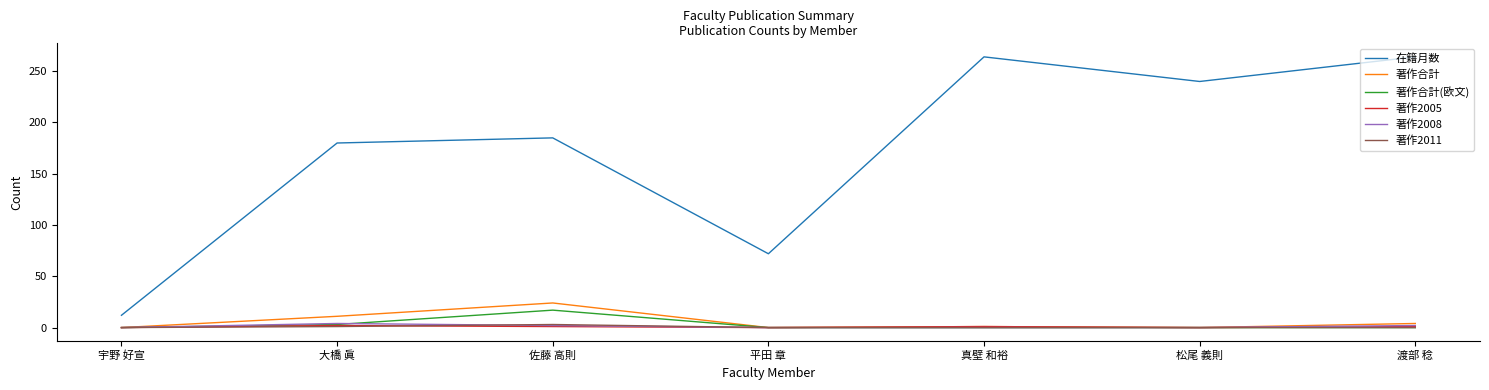

True or false: 著作合計(欧文) and 在籍月数 intersect in this chart.

False